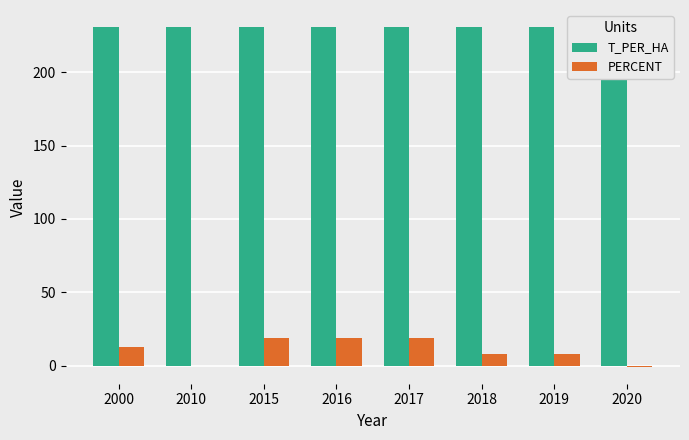

How many values in PERCENT are above zero?

6